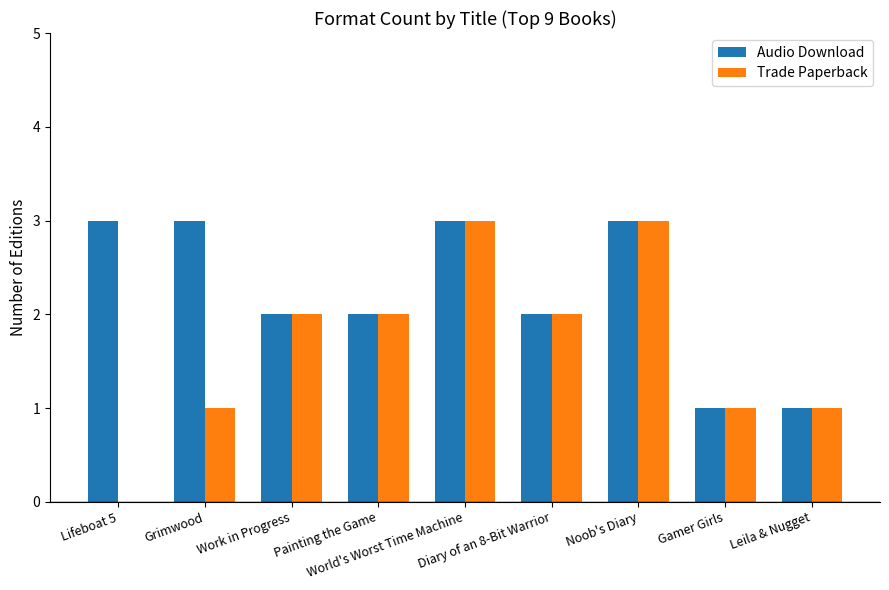

Are the bars horizontal?

No